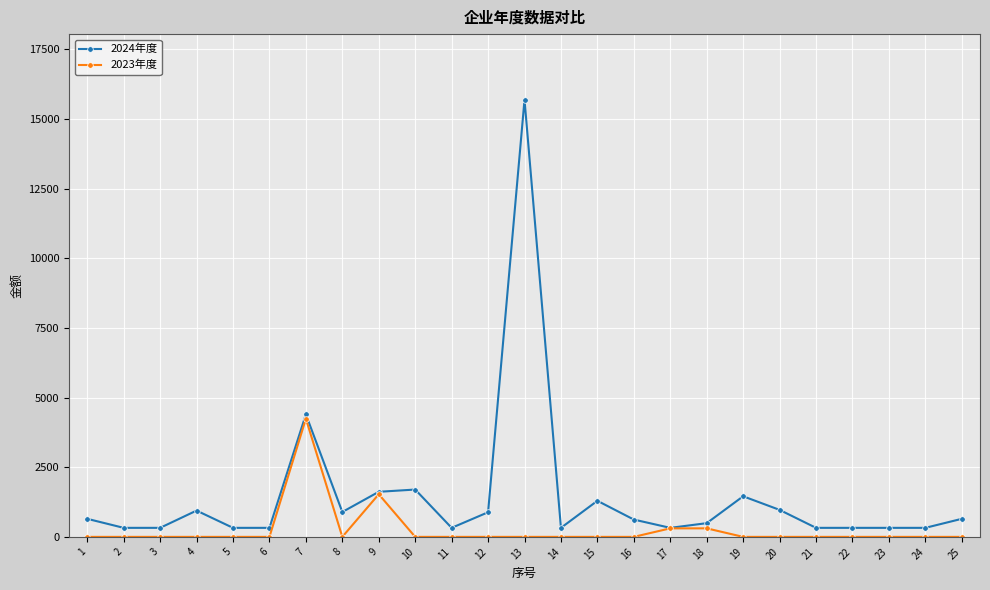

What are all the series names shown in the legend?

2024年度, 2023年度